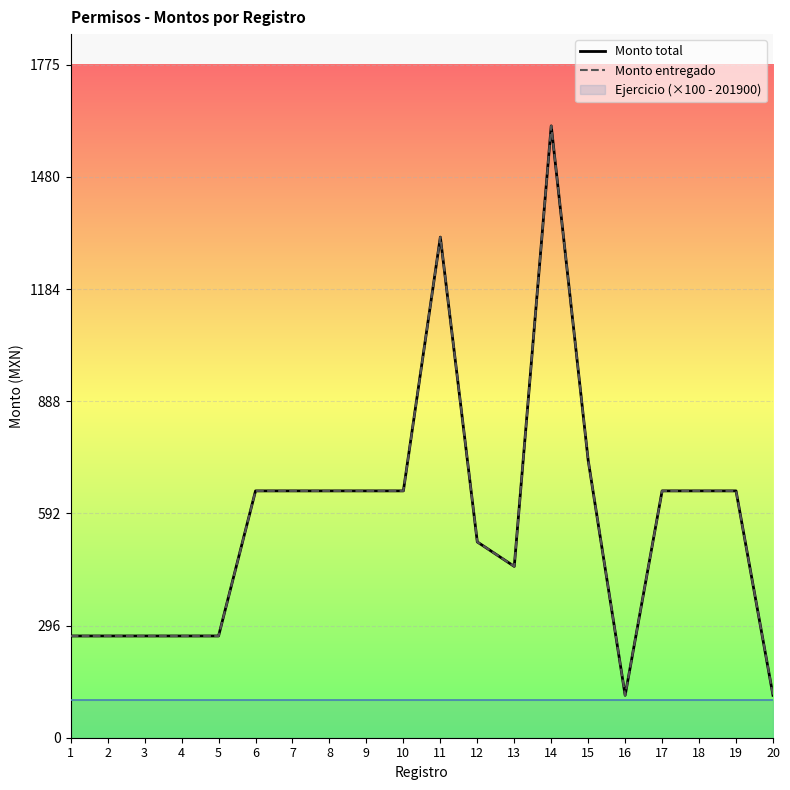

Which series has the largest range (max minus min)?

Monto total